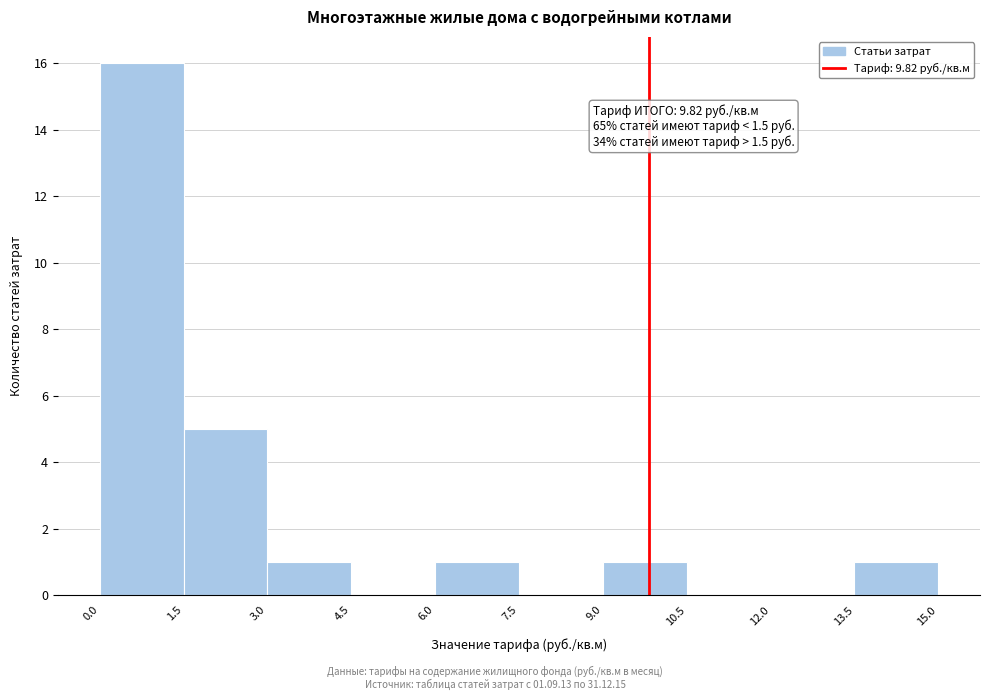

Which range on the x-axis has the tallest bar?

0.0 to 1.5